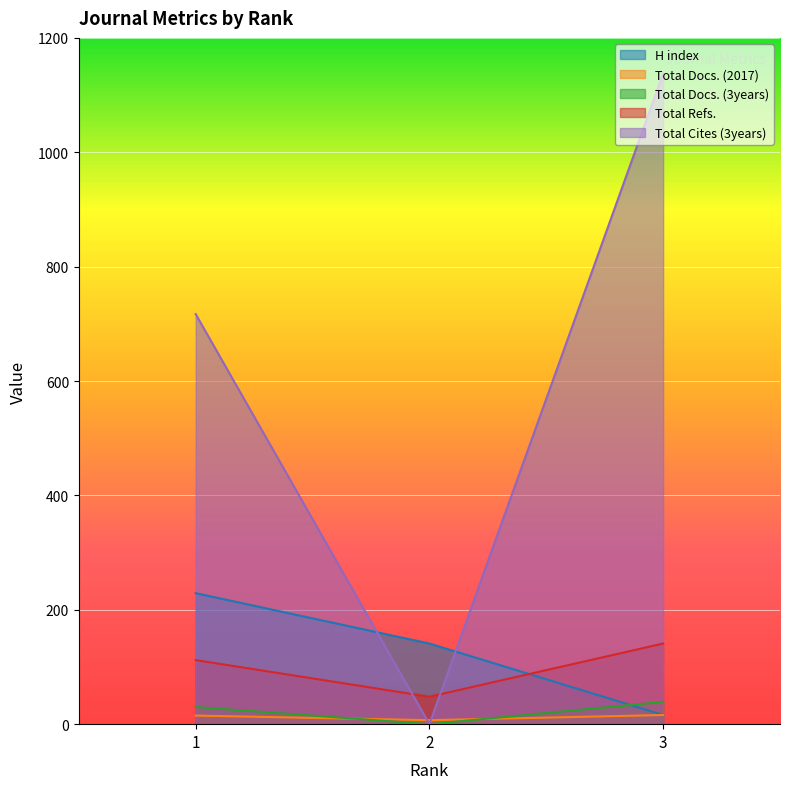

What is the approximate value of Total Docs. (2017) at 2?

7